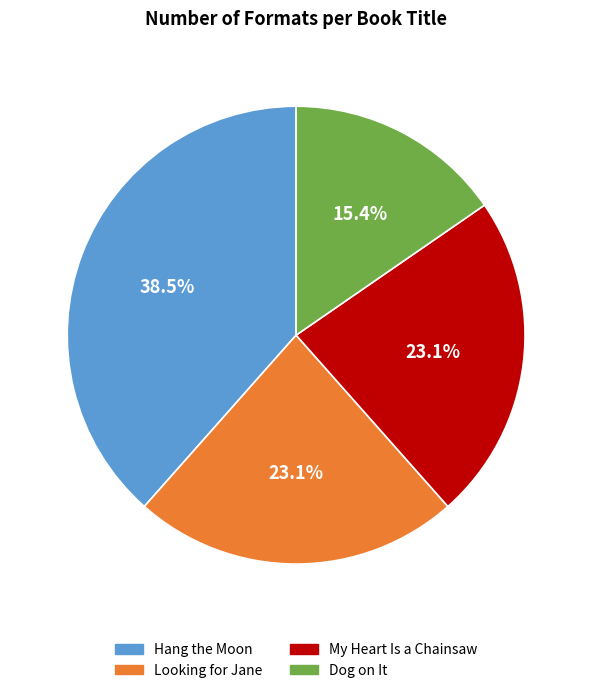

Does My Heart Is a Chainsaw account for over 50% of the chart?

No